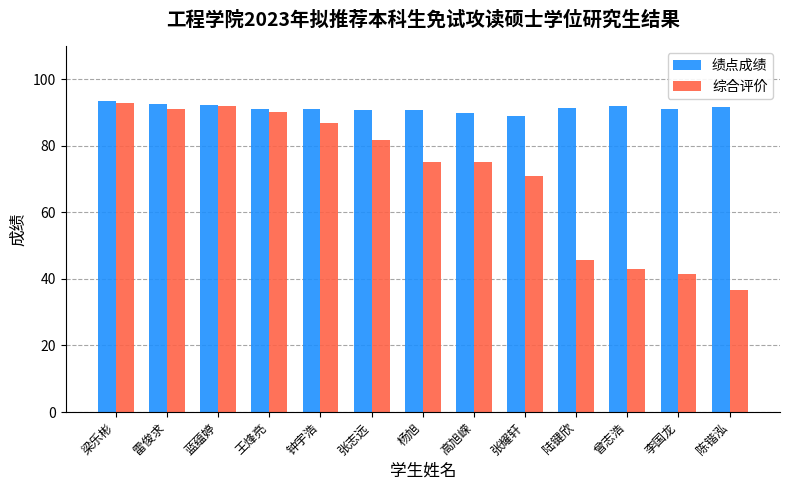

At which label does 综合评价 first exceed 75?

梁乐彬